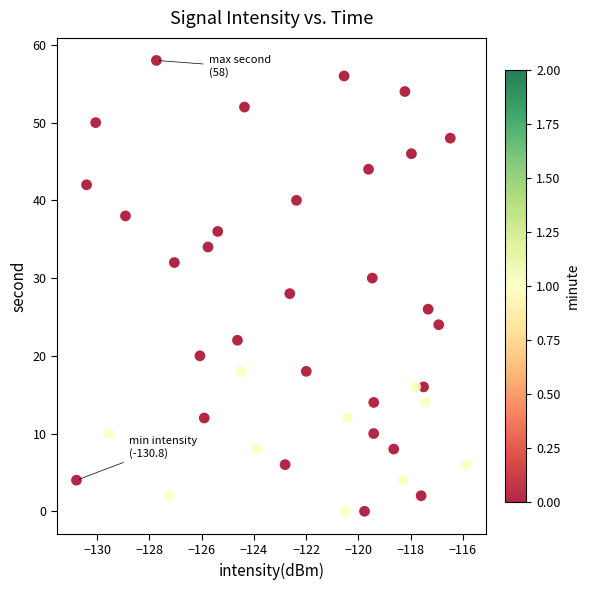

What is the range of Y values (max minus min)?

58